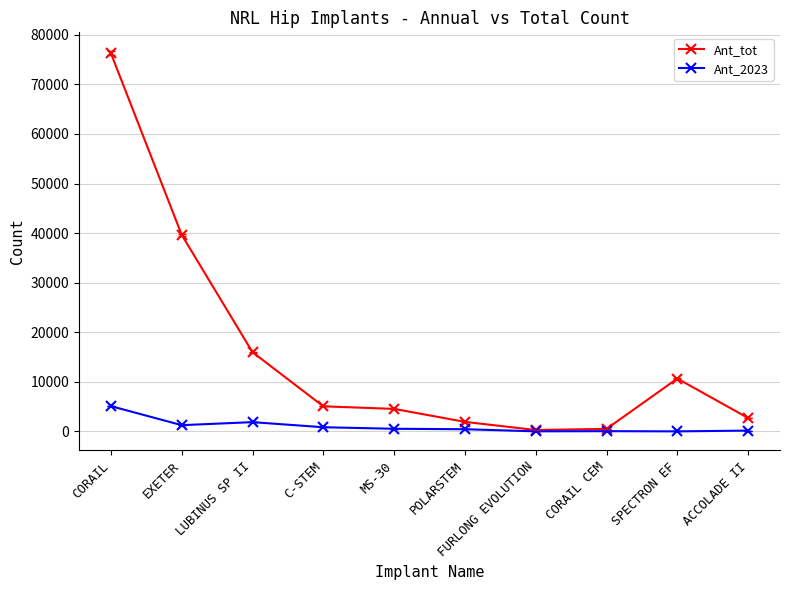

What are all the series names shown in the legend?

Ant_tot, Ant_2023